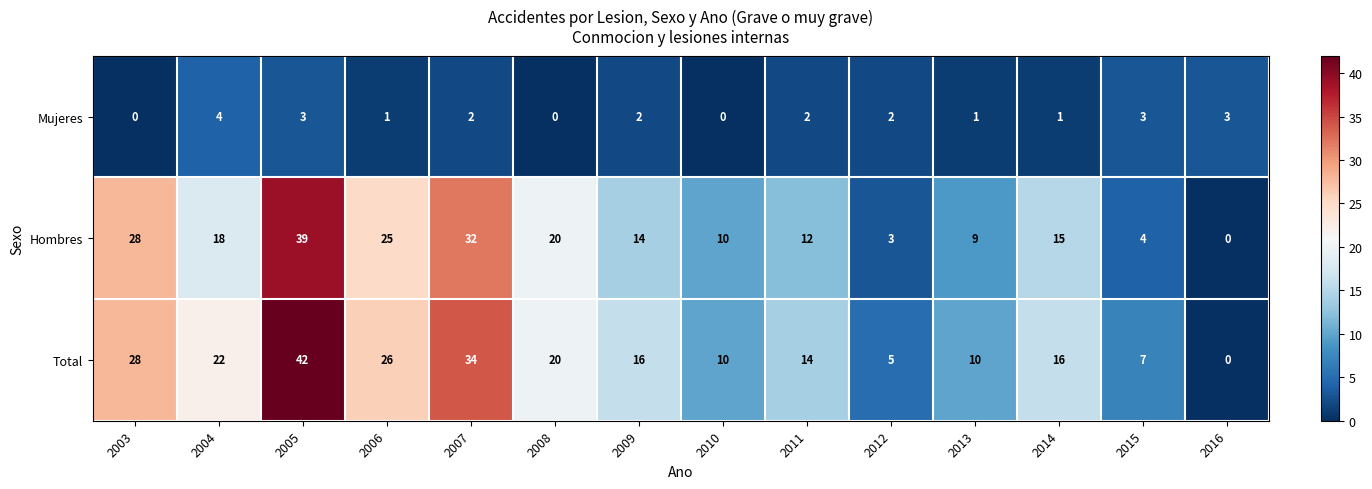

What is the spread (max minus min) of values at 2014?

15